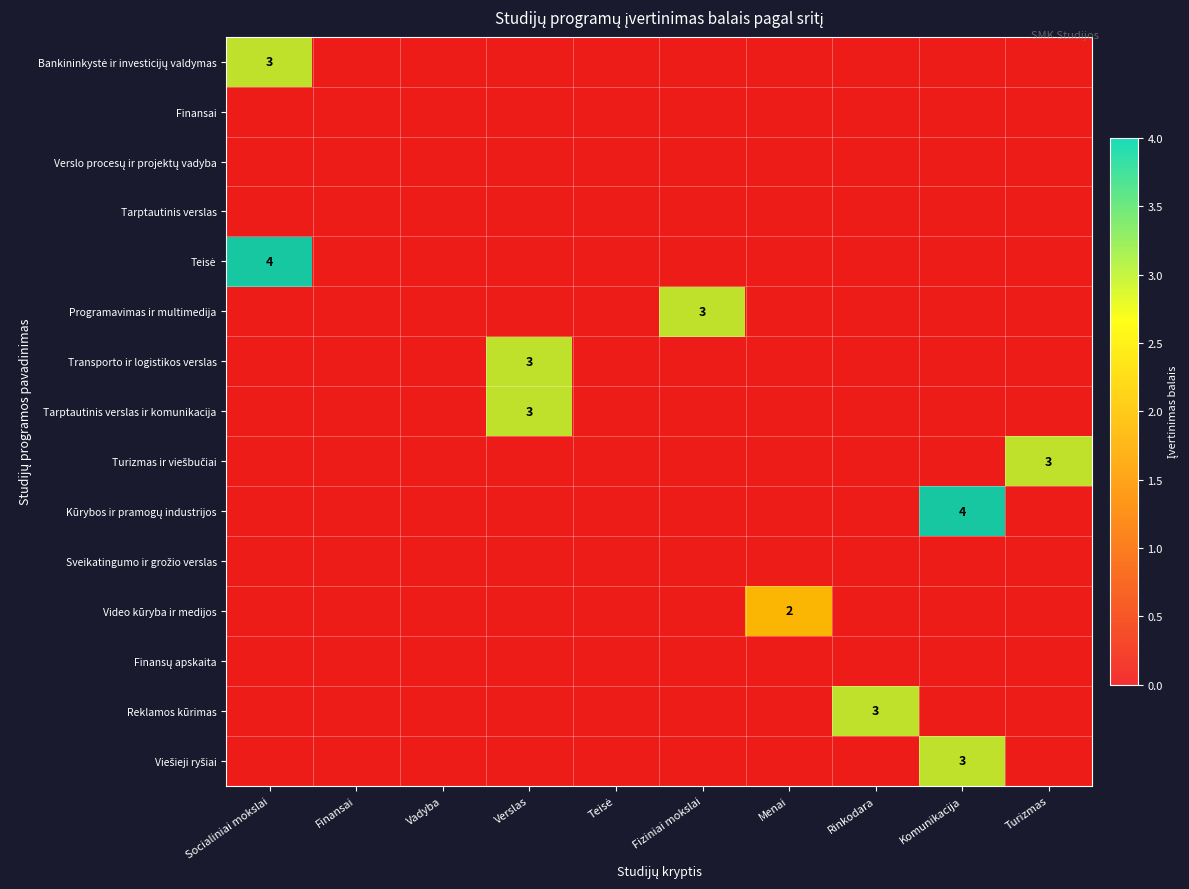

The Transporto ir logistikos verslas series shows 0 at Fiziniai mokslai. True or false?

True